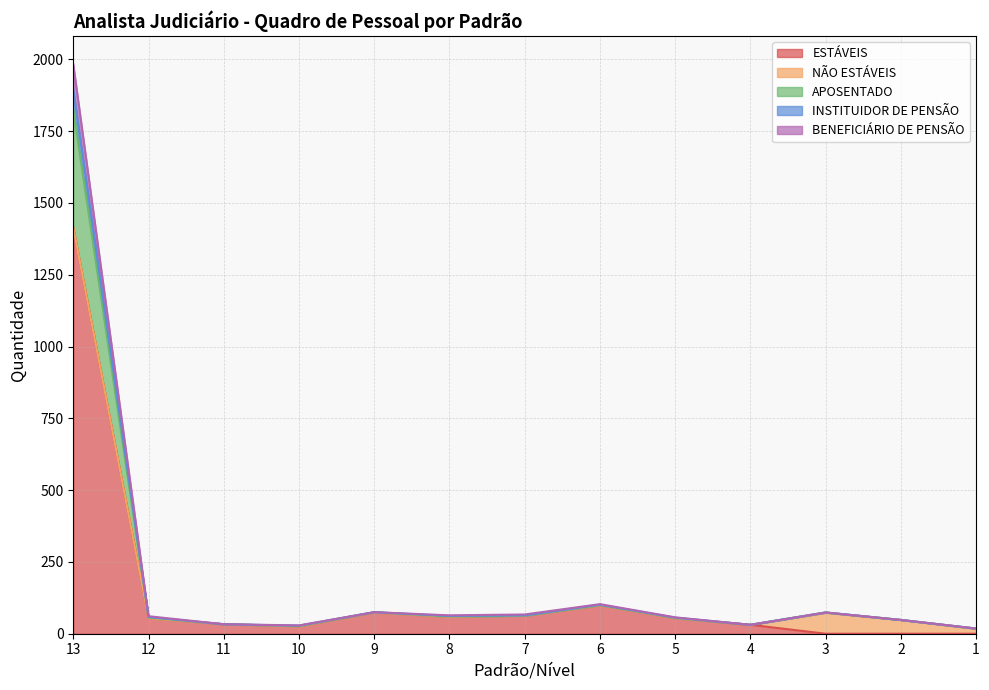

What is the greatest value displayed?

1982